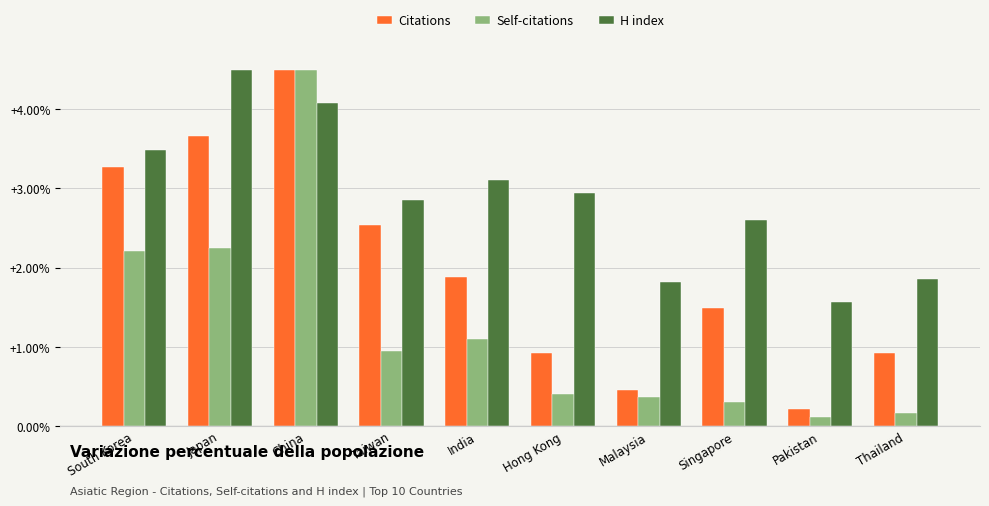

The value of H index at Malaysia is 1.8. True or false?

True